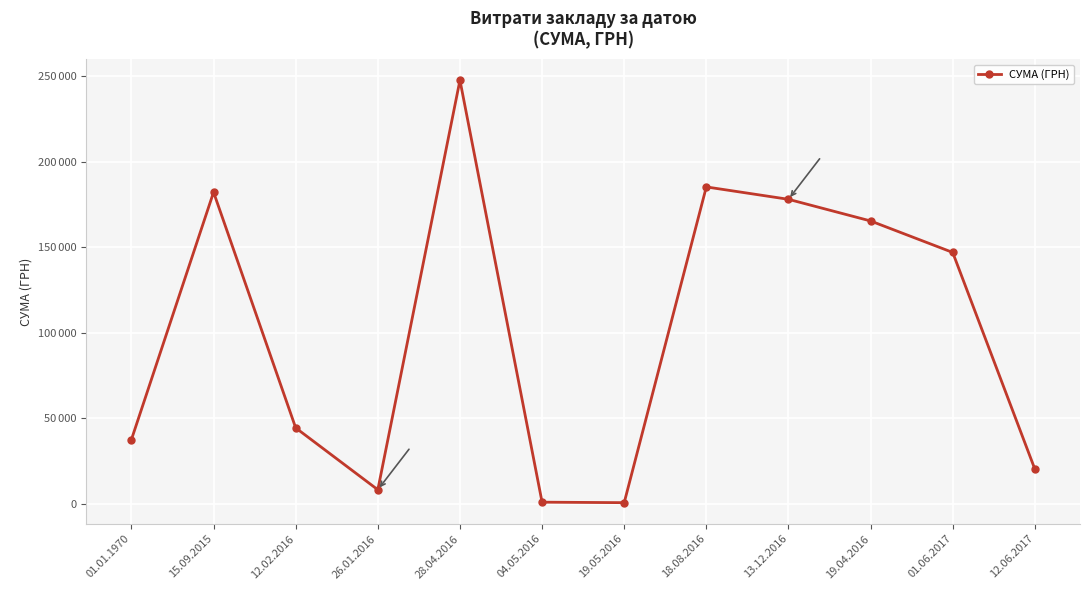

Is this an area chart (filled region under the line)?

No